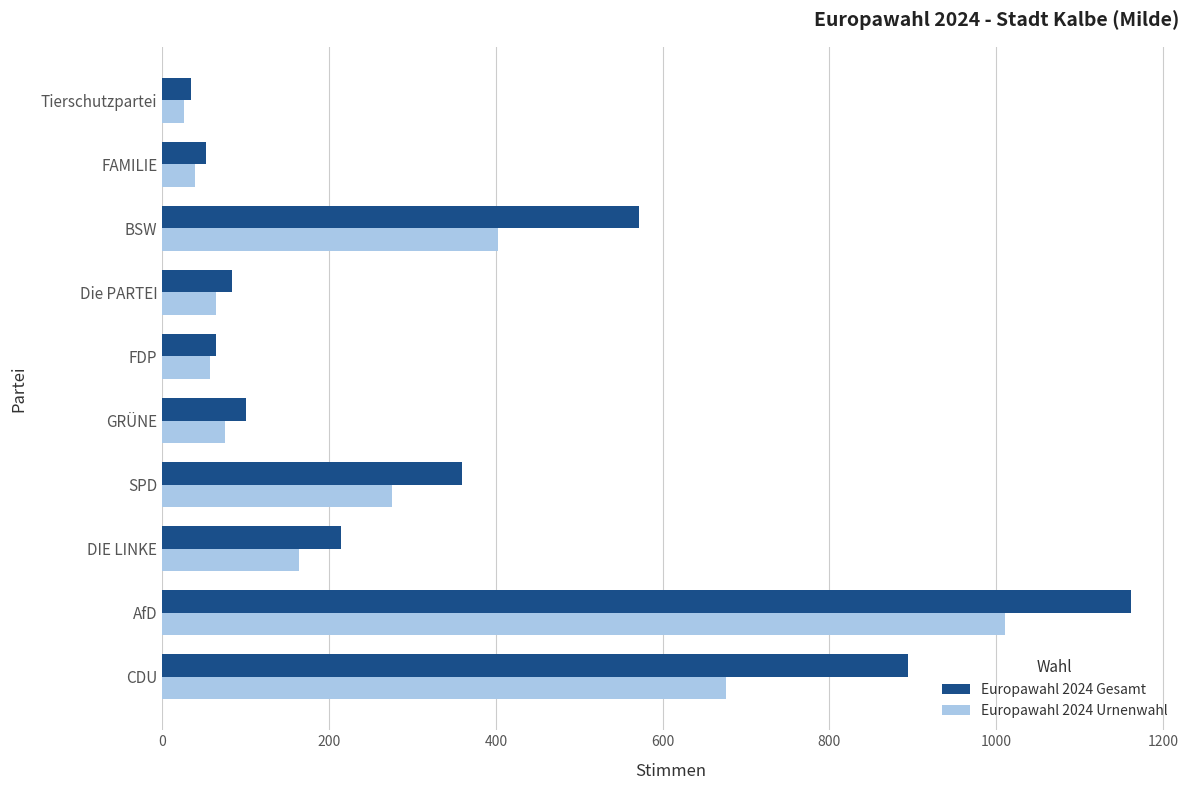

What is the maximum value shown in the chart?

1162